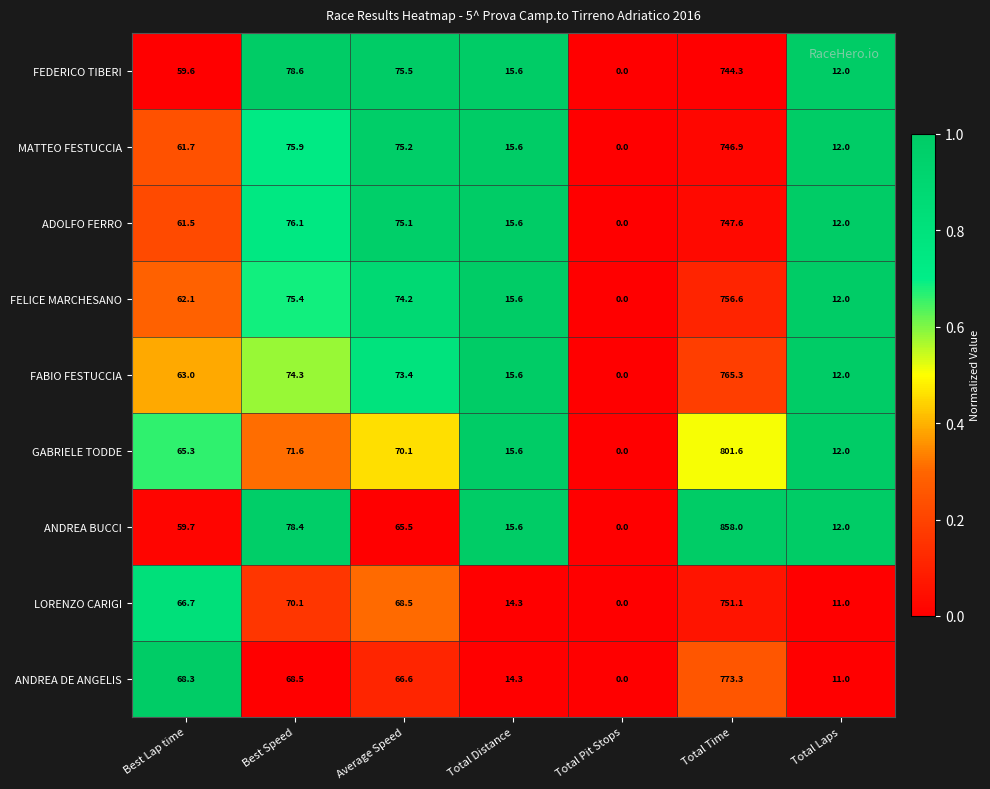

What is the average value of the FEDERICO TIBERI series?

140.8